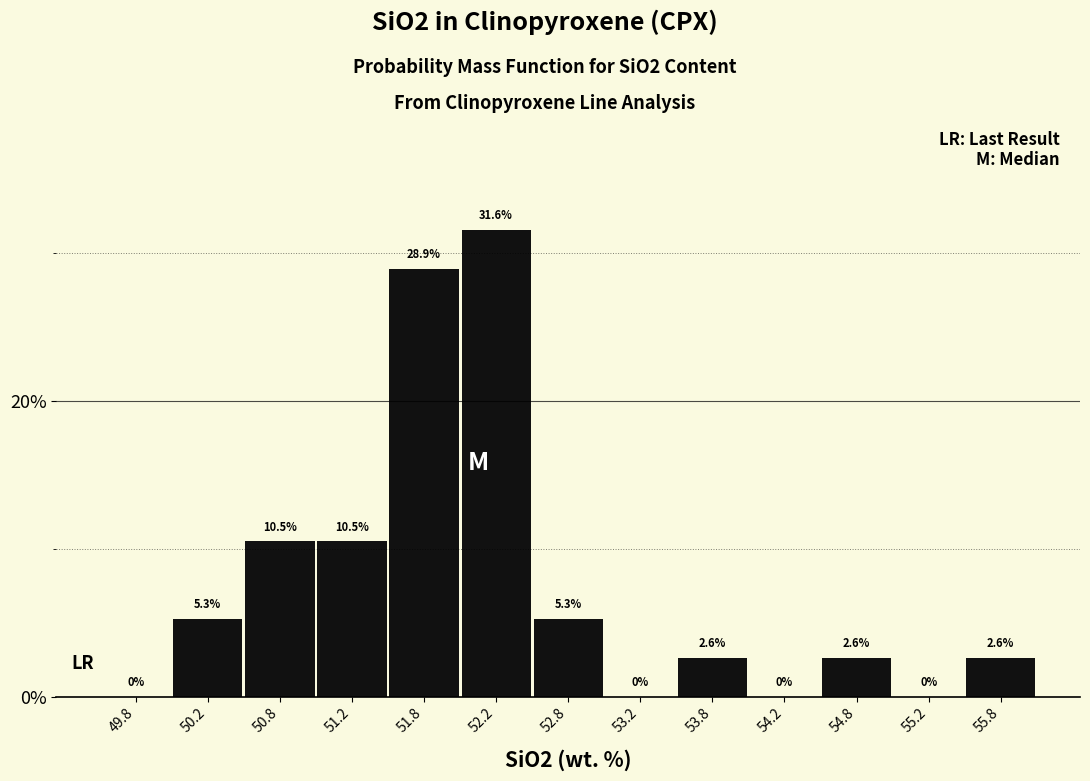

What is the height of the bar covering 50.5 to 51.0 on the x-axis?

10.5